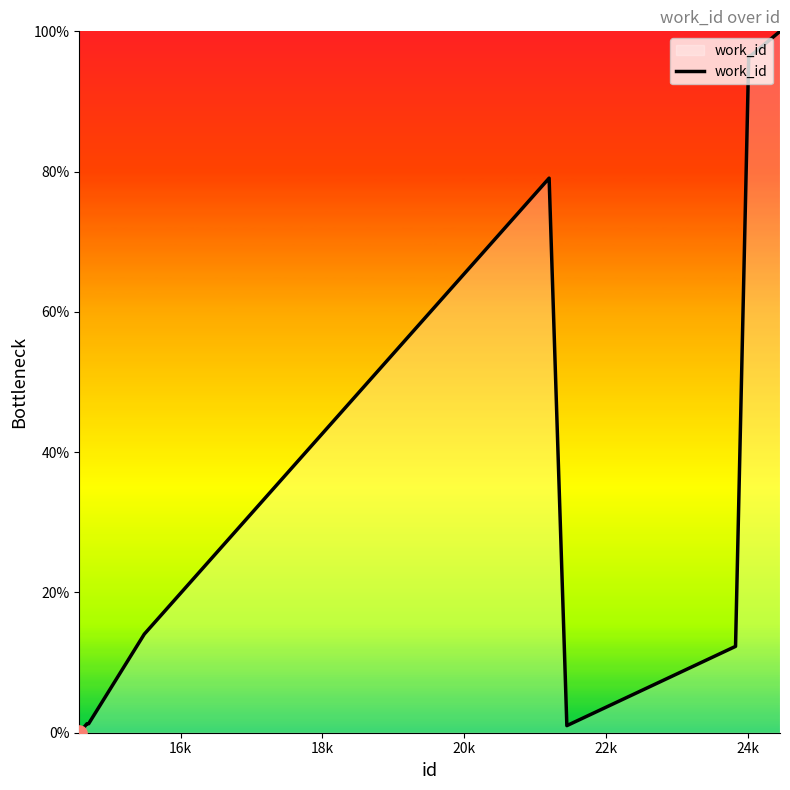

What is the greatest value displayed?

100.0